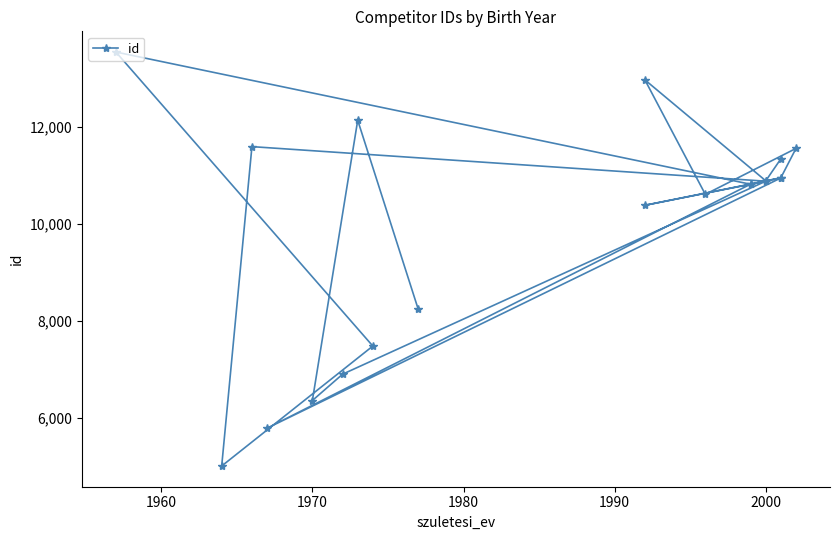

Count the number of categories in the chart.

20